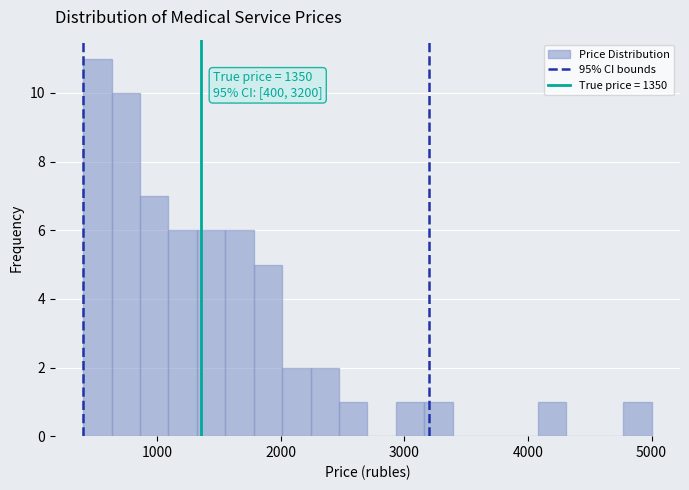

Around what value on the x-axis is the tallest bar? Give the approximate position of its centre, as read against the axis.

500